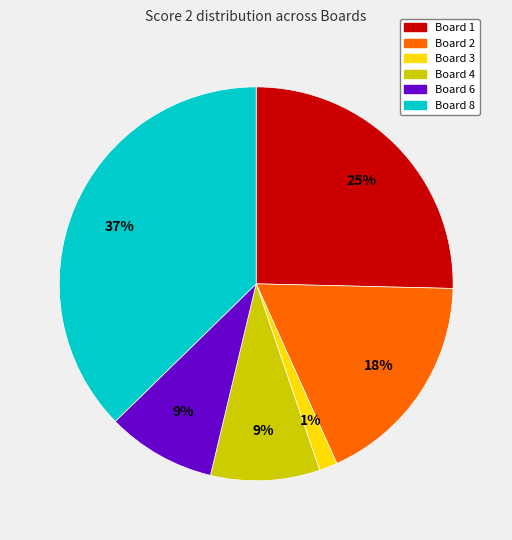

Does any single category account for the majority?

No